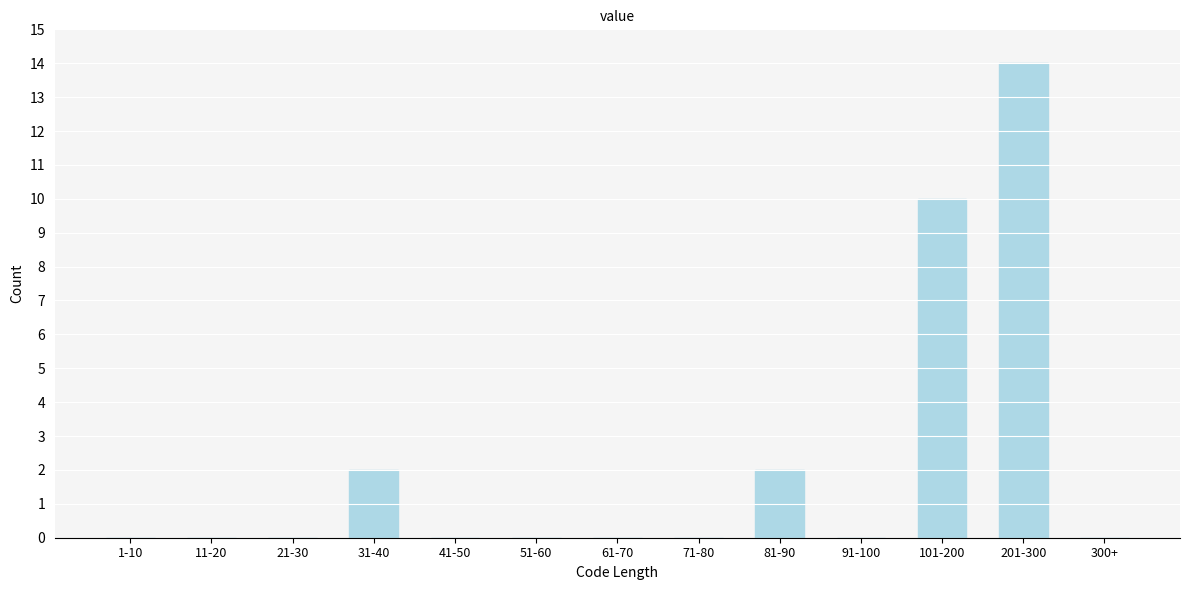

Reading left to right, what are all the values shown in this chart?

1-10=0	11-20=0	21-30=0	31-40=2	41-50=0	51-60=0	61-70=0	71-80=0	81-90=2	91-100=0	101-200=10	201-300=14	300+=0